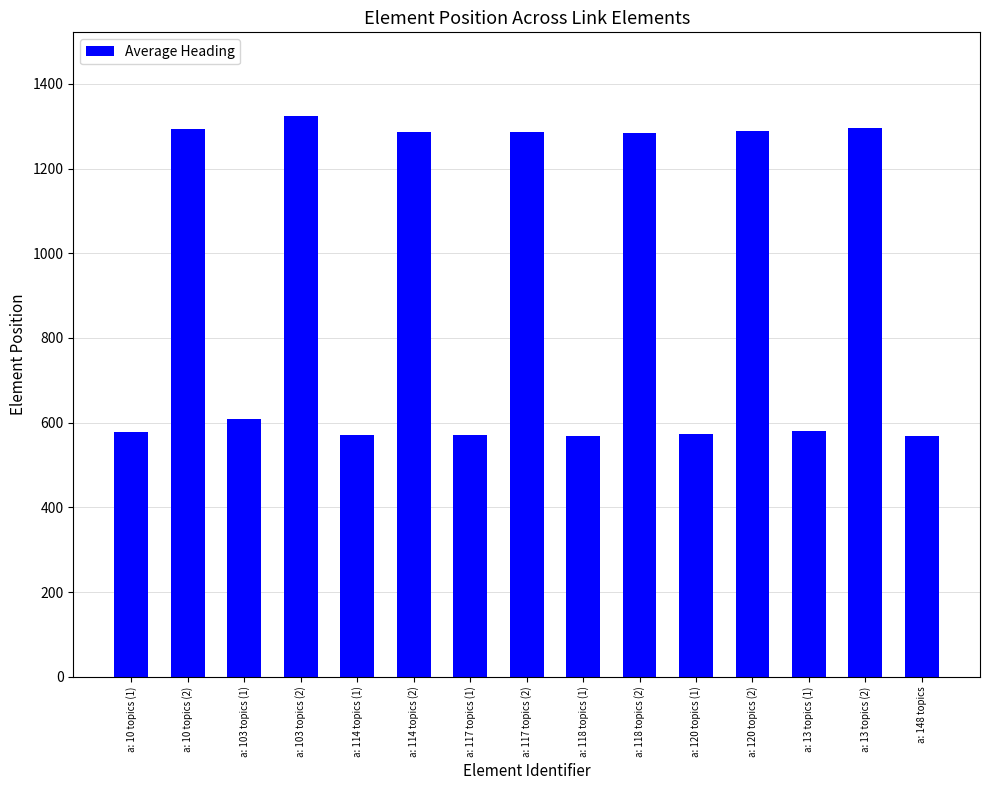

The value at a: 114 topics (2) is 1285. True or false?

True